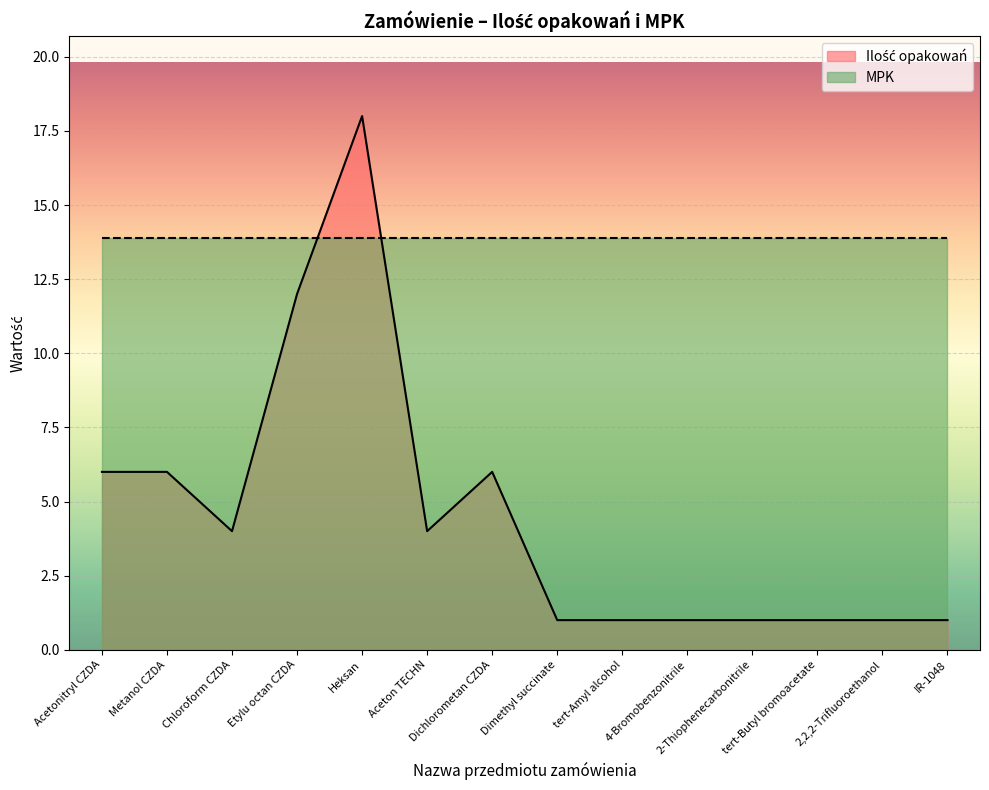

What is the ratio of the value at Aceton TECHN to the value at 2,2,2-Trifluoroethanol?

4.0